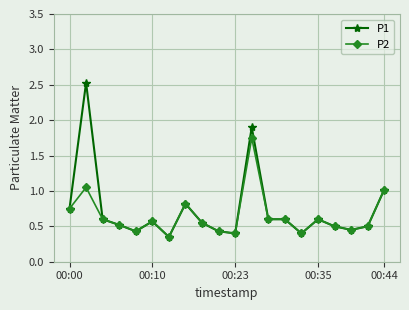

Which series has the largest total across all categories?

P1